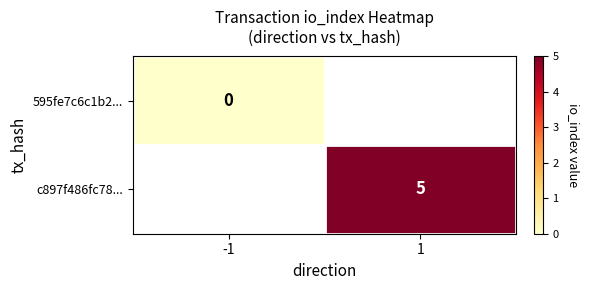

True or false: c897f486fc78... has a value of 3 at 1.

False